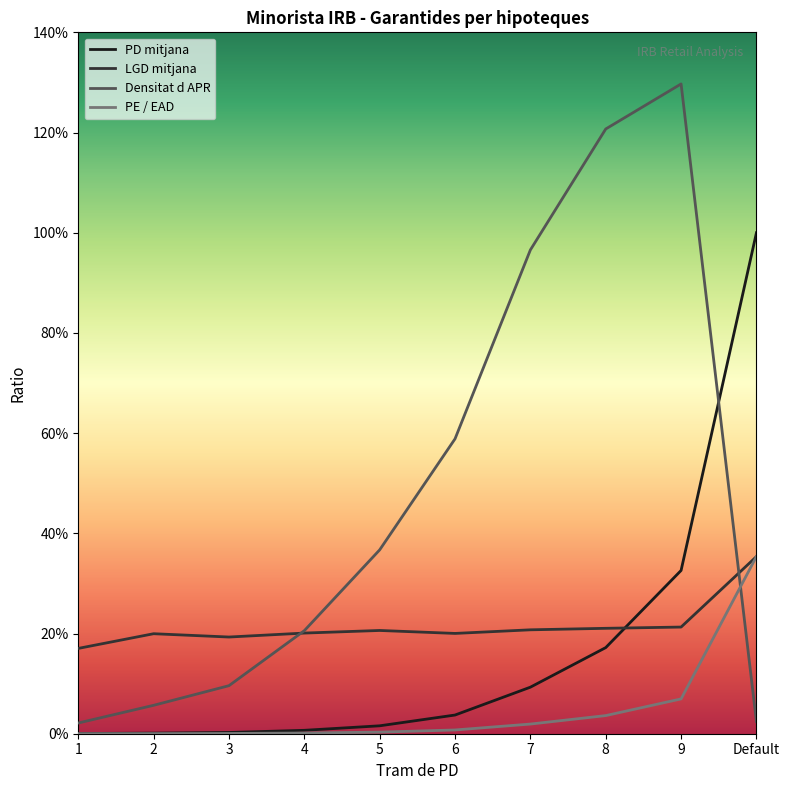

How many data points does each series have?

10